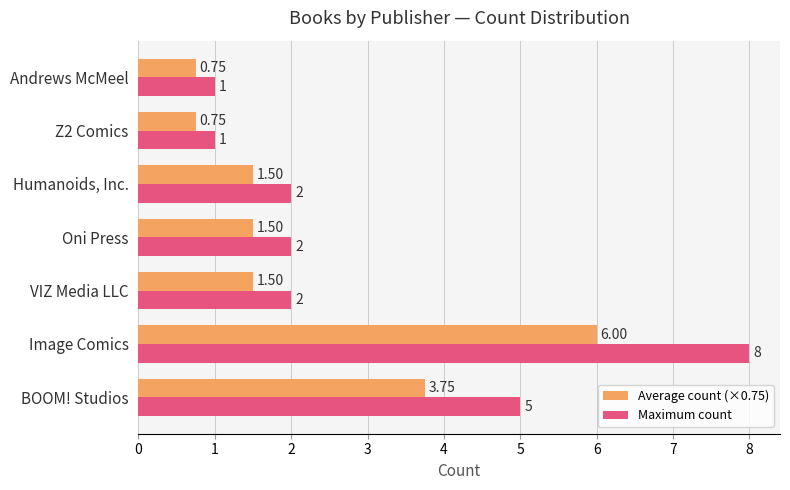

Which category has the highest value in the Maximum count series?

Image Comics